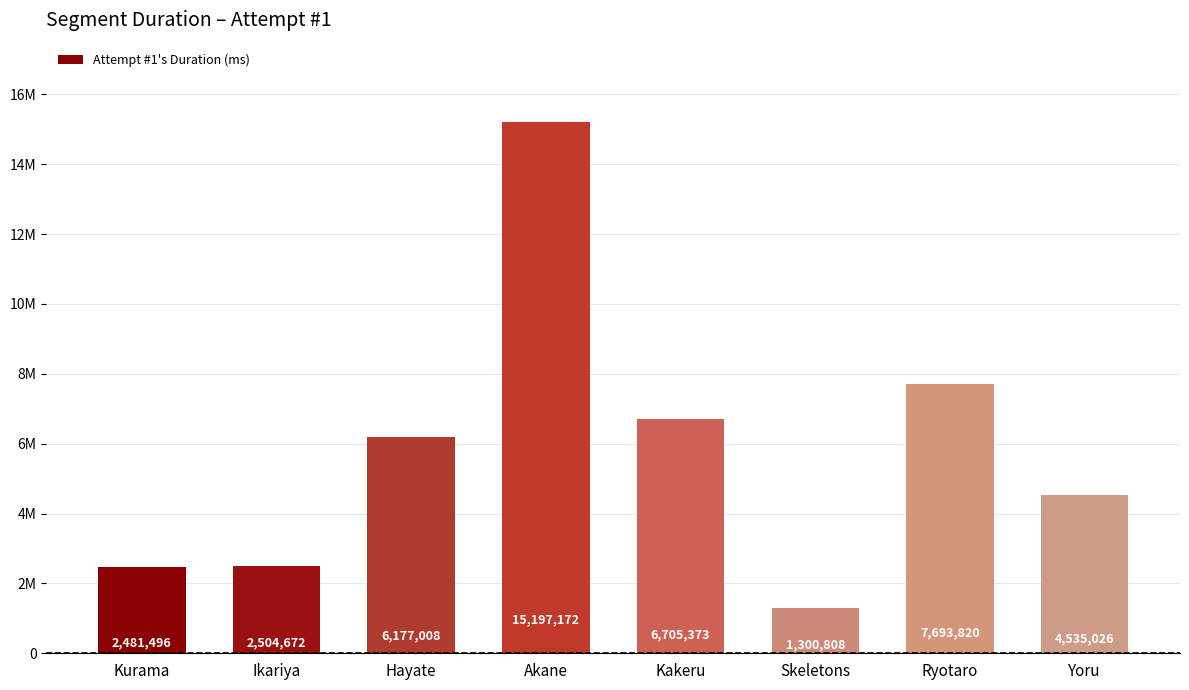

What is the difference between the values at Akane and Ikariya?

12692500